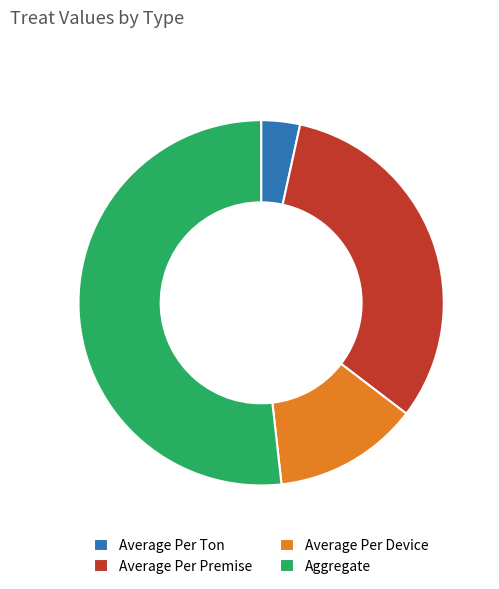

Which category has the biggest portion of the pie?

Aggregate